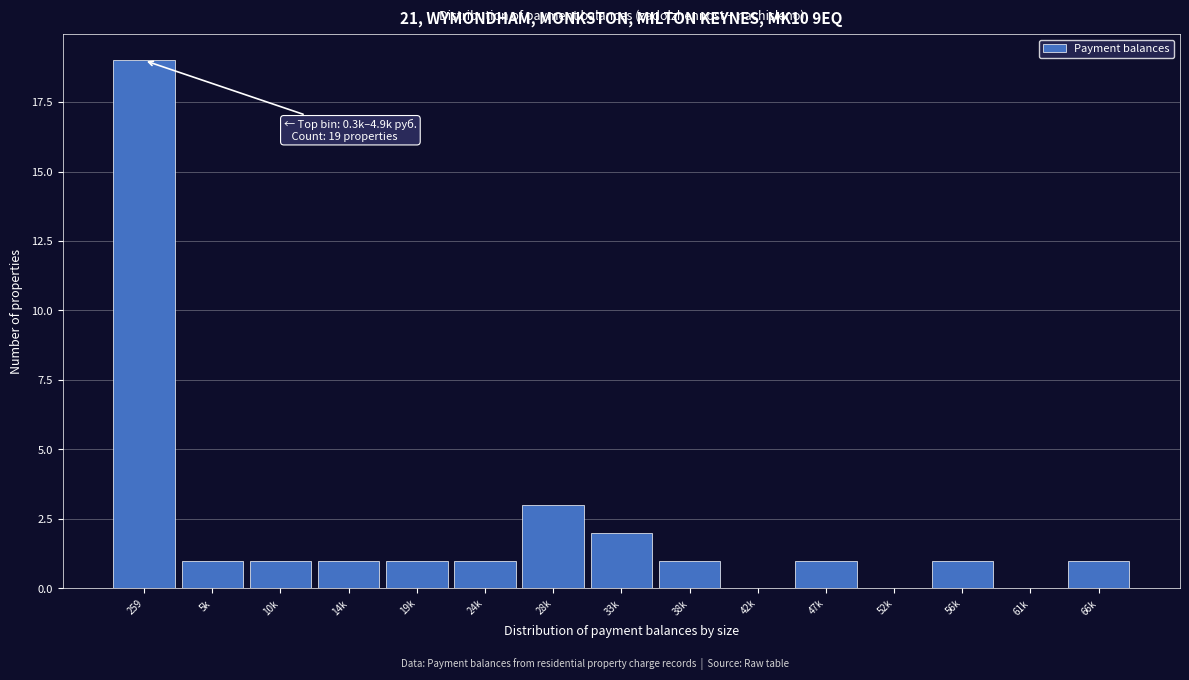

Between 66k and 42k, which is larger?

66k